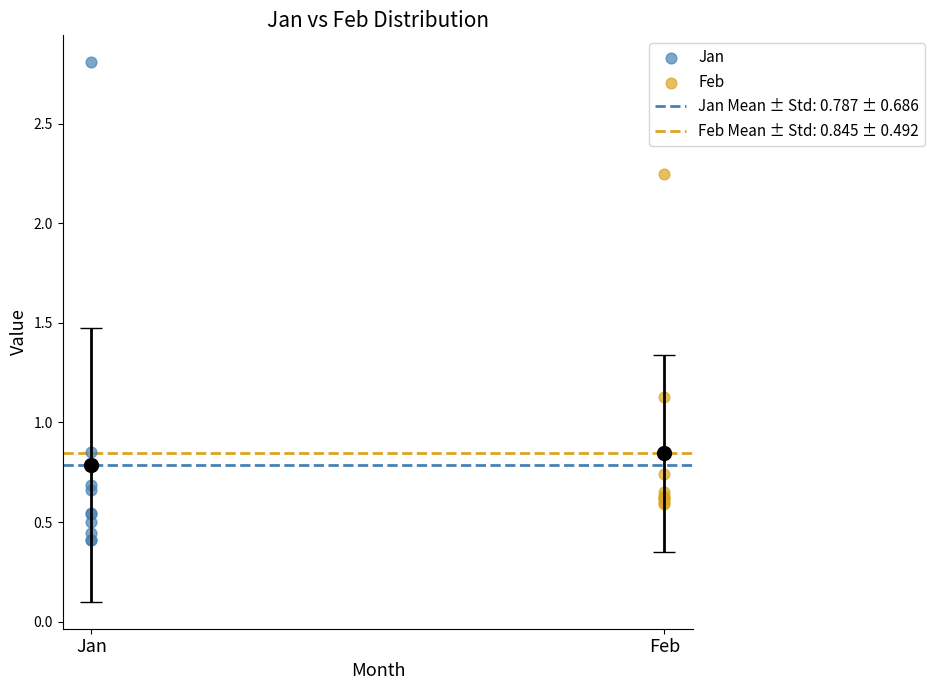

Which series has the largest Y range (max minus min)?

Jan